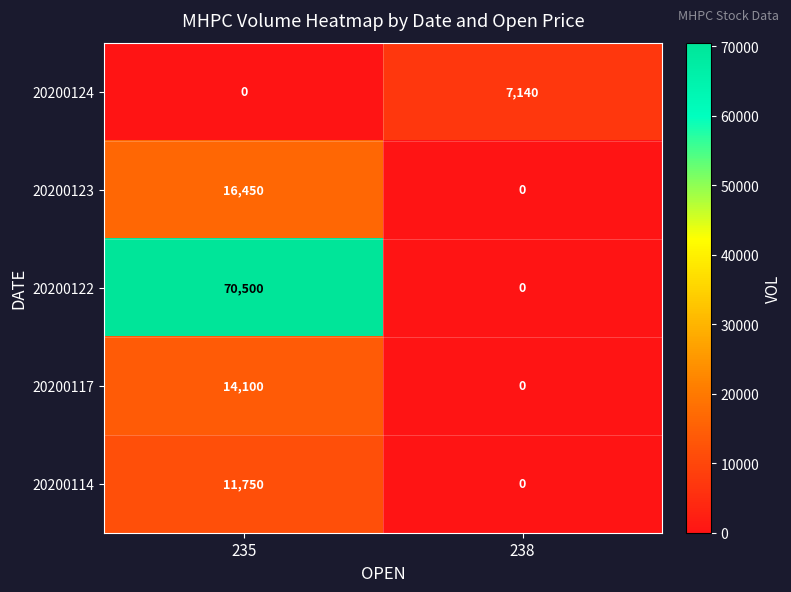

What is the average value of the 20200114 series?

5875